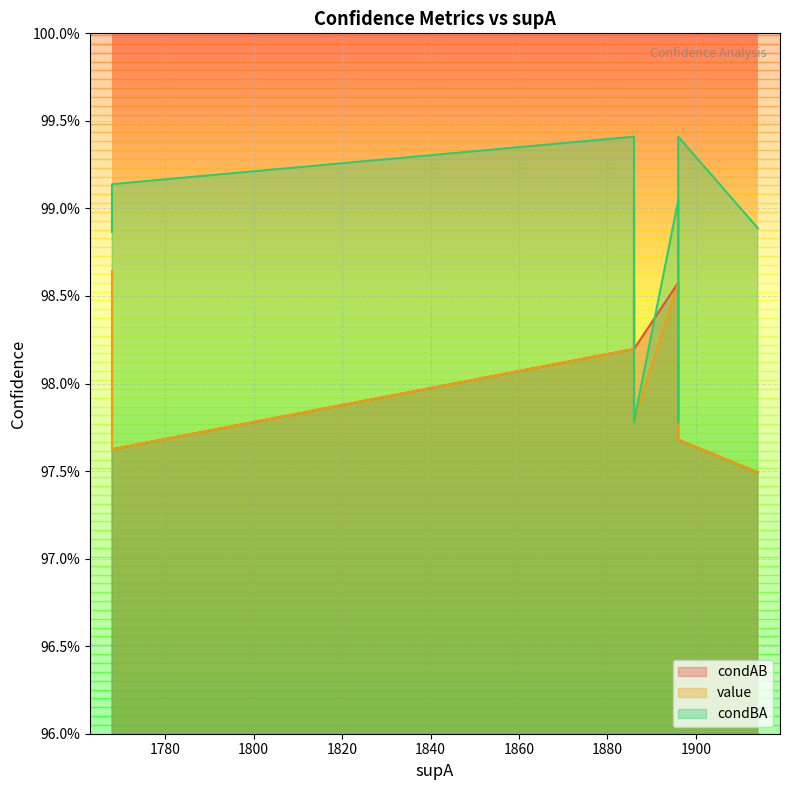

Rank the series at 1886 from highest to lowest value.

condAB, value, condBA